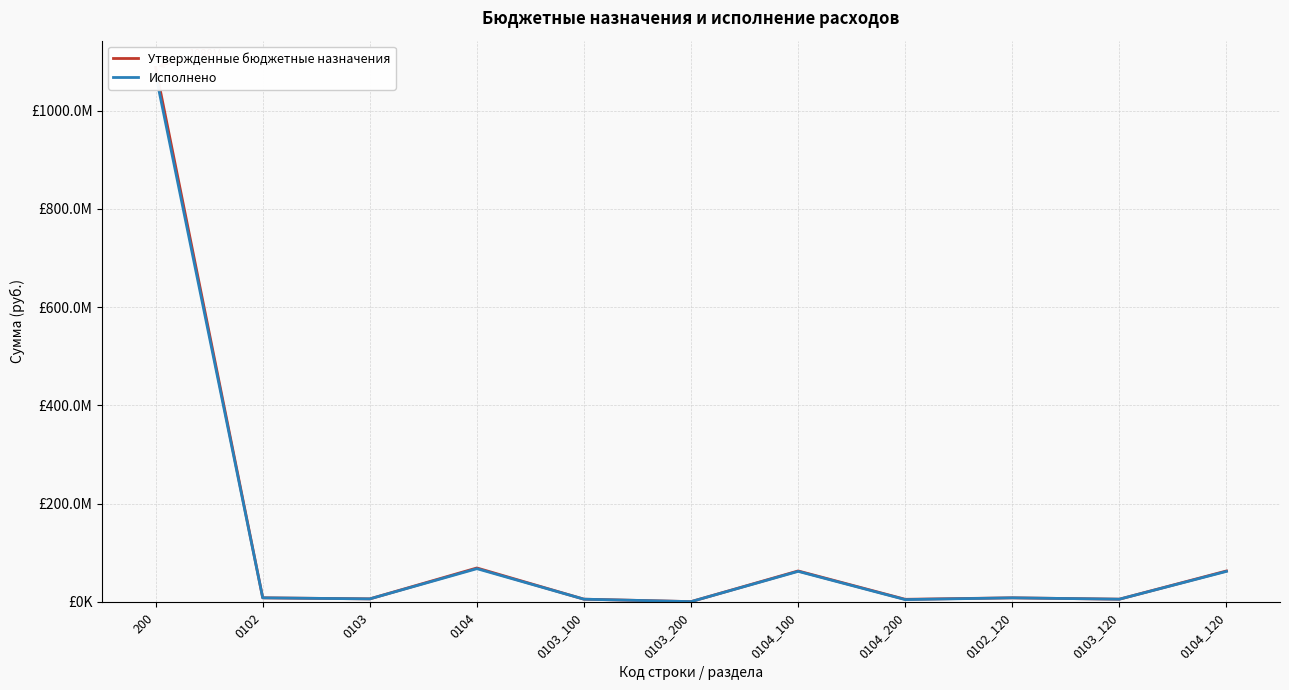

The Исполнено series shows 96853167.5 at 0104_120. True or false?

False